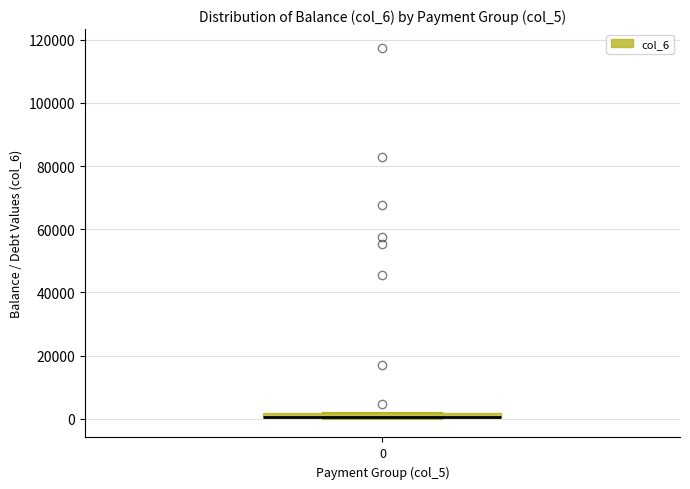

Where is the lower edge of the box at x = 0 on the y-axis? The values are not printed on the chart, so give them approximately, as read against the axis.

0